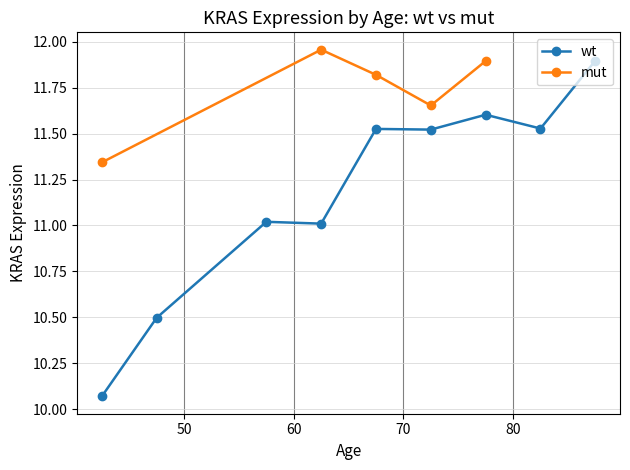

What is the value of the wt point at the 9th from the left?

11.9